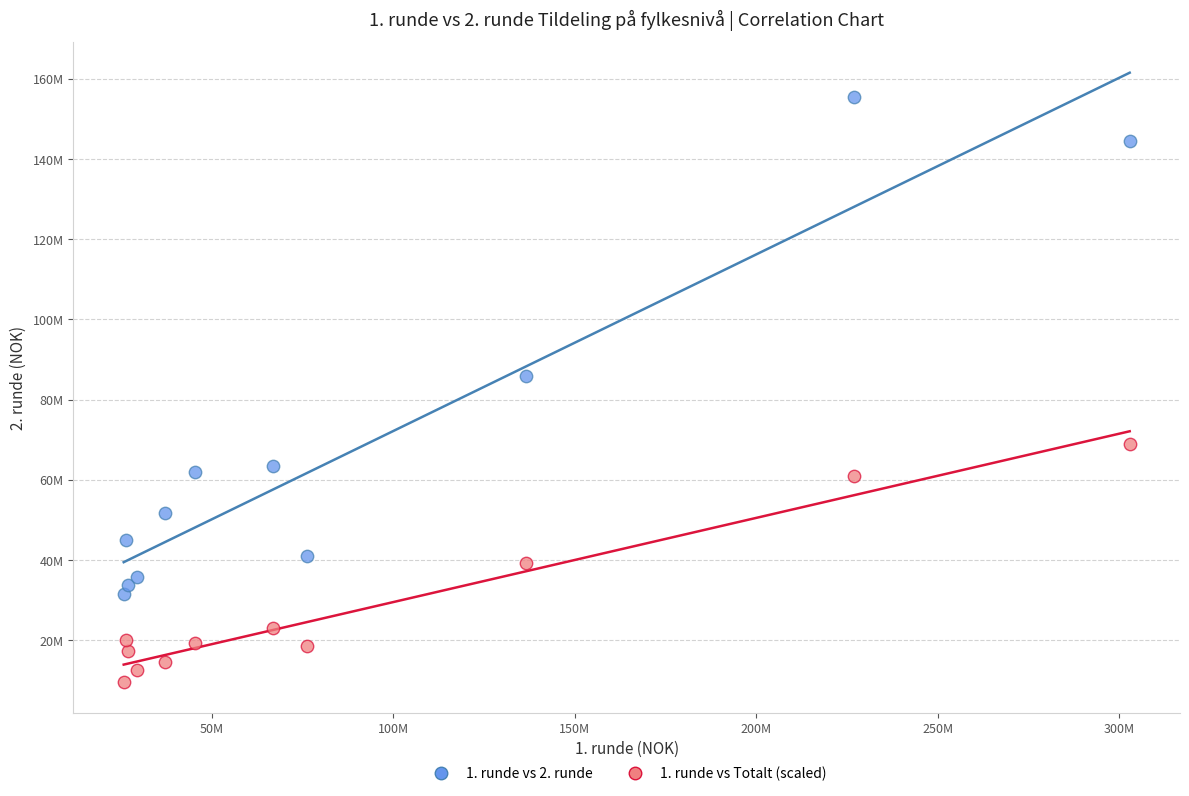

Which series has the widest spread of Y values?

1. runde vs 2. runde